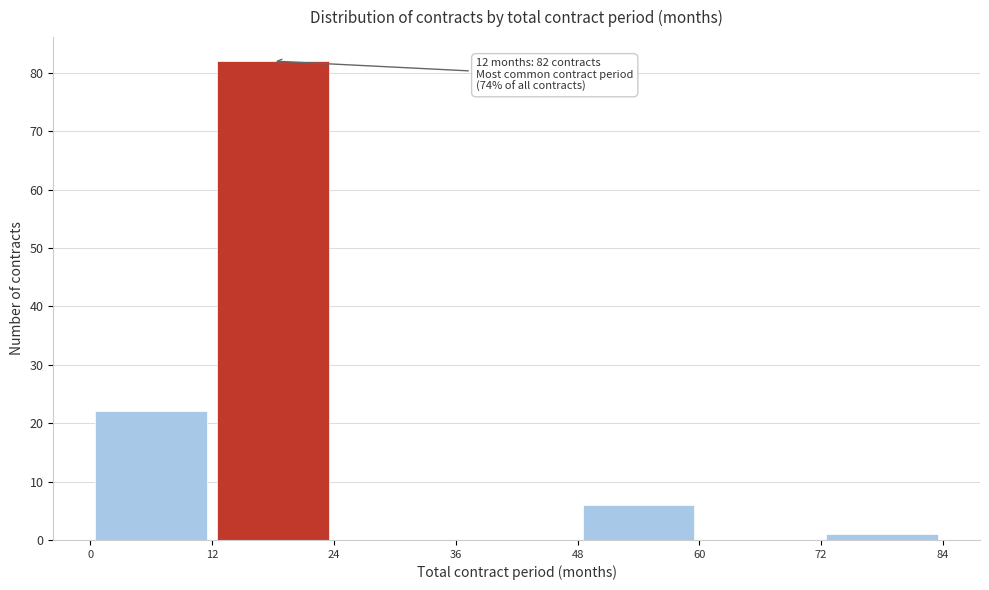

Over which range of the x-axis is the bar tallest?

12 to 24